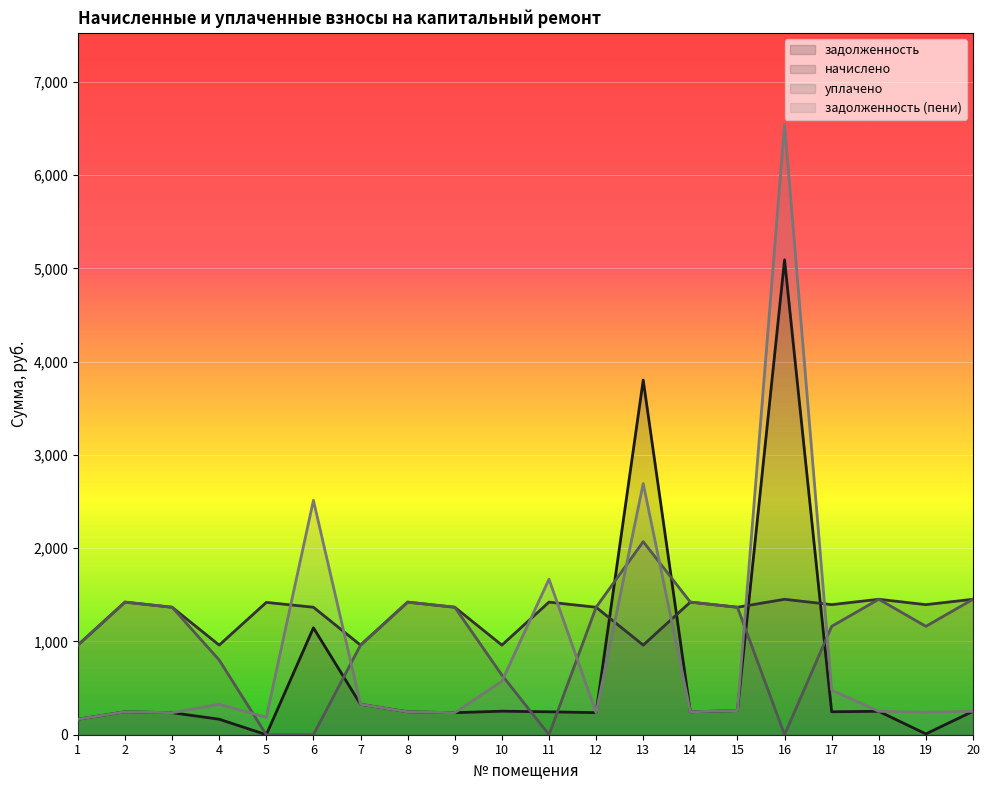

Which series has the largest total across all categories?

начислено